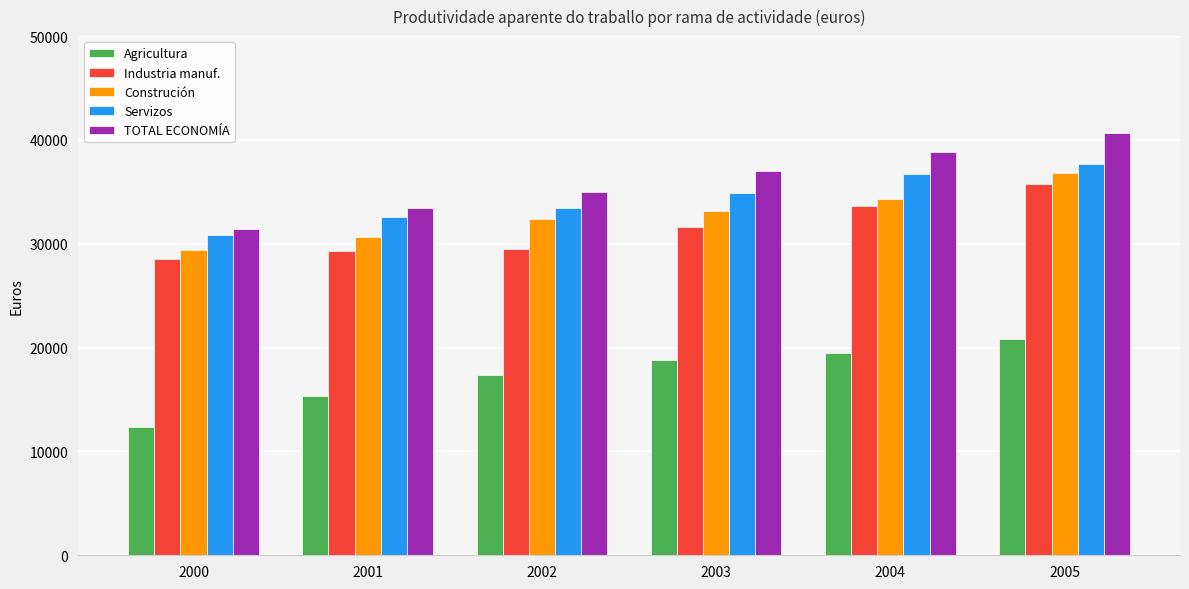

What is the average value of the TOTAL ECONOMÍA series?

36057.9